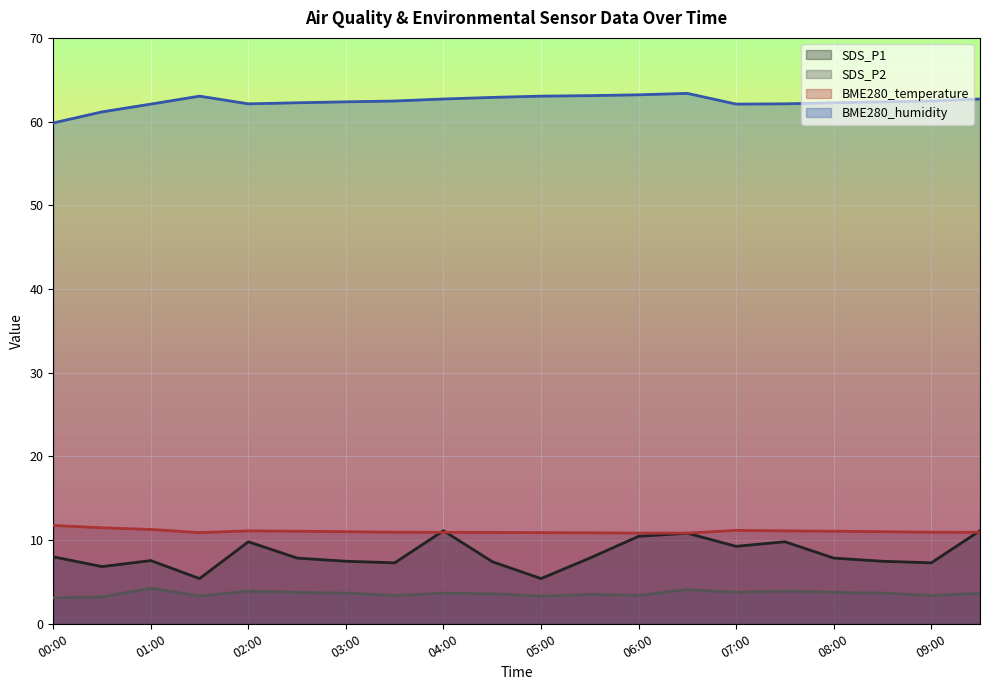

Rank the series by their maximum value, from lowest to highest.

SDS_P2, SDS_P1, BME280_temperature, BME280_humidity